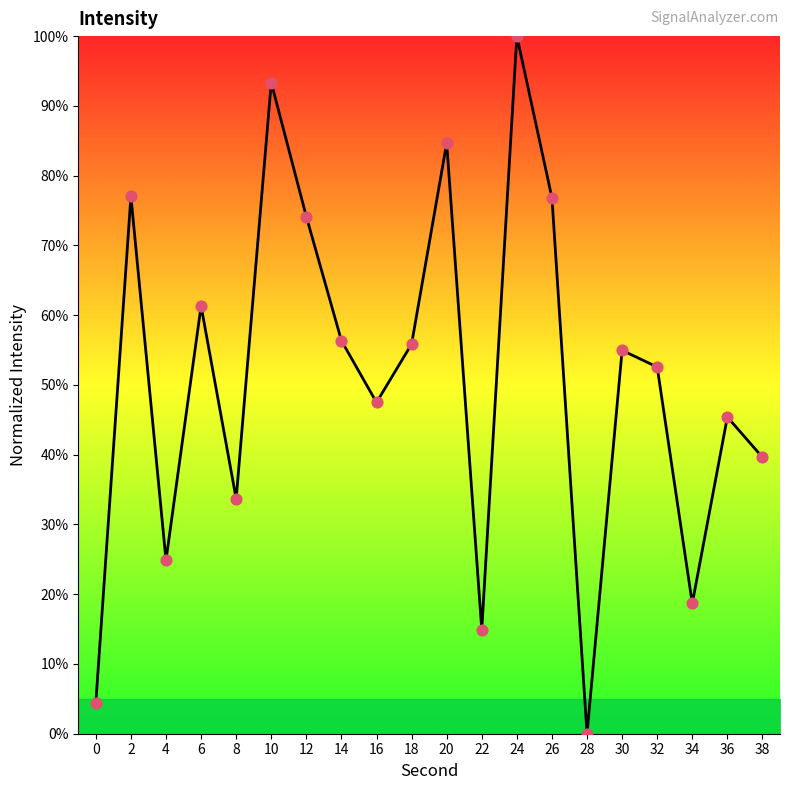

Between 16 and 38, which is larger?

16